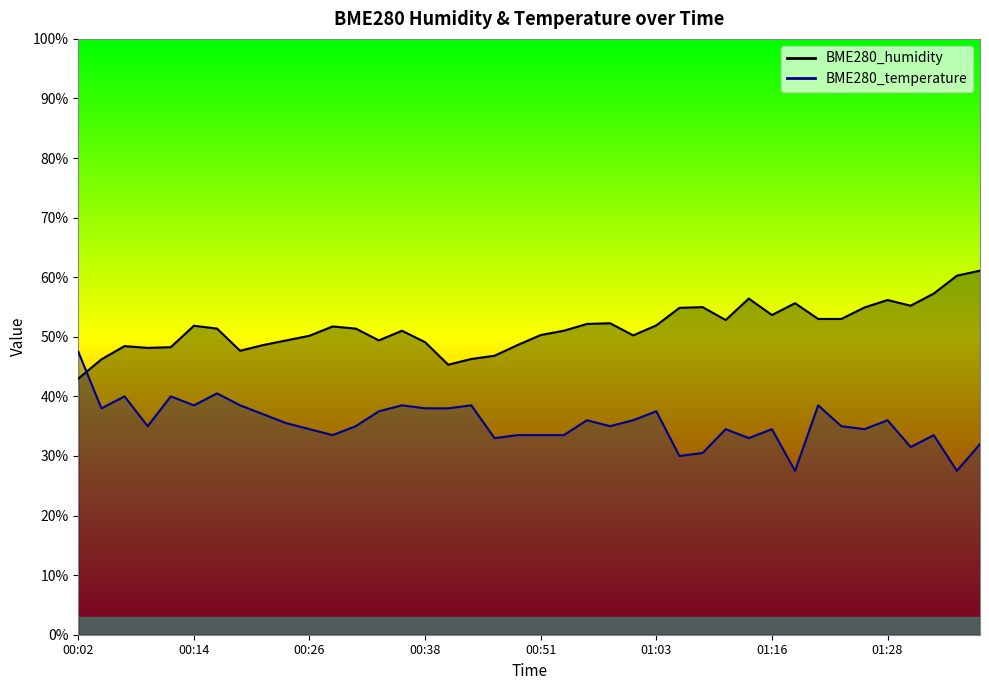

Rank the series by their maximum value, from lowest to highest.

BME280_temperature, BME280_humidity